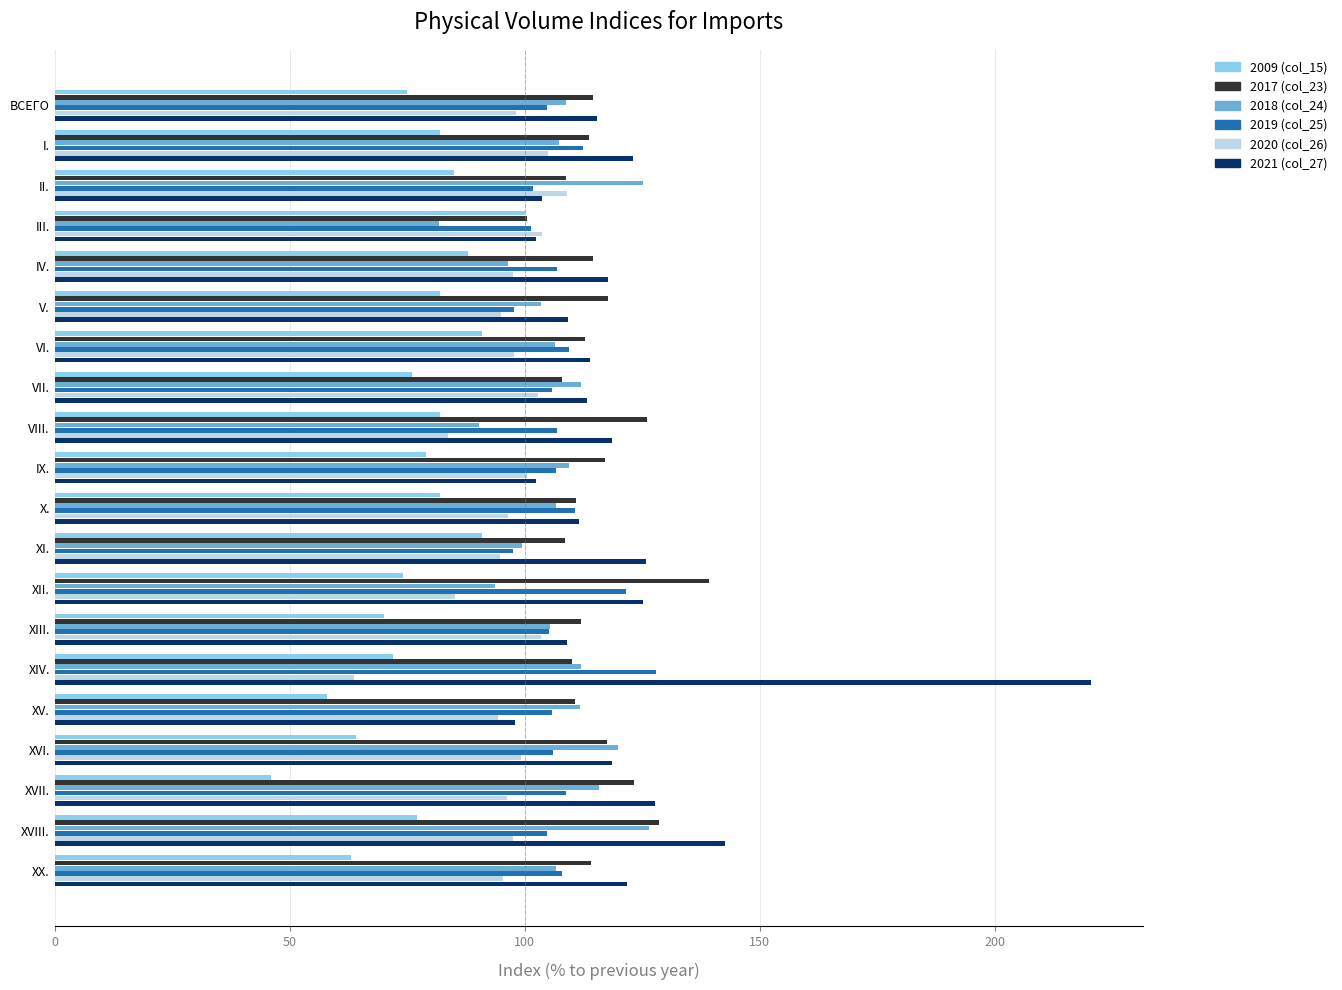

What is the approximate value of 2020 (col_26) at IV.?

97.5